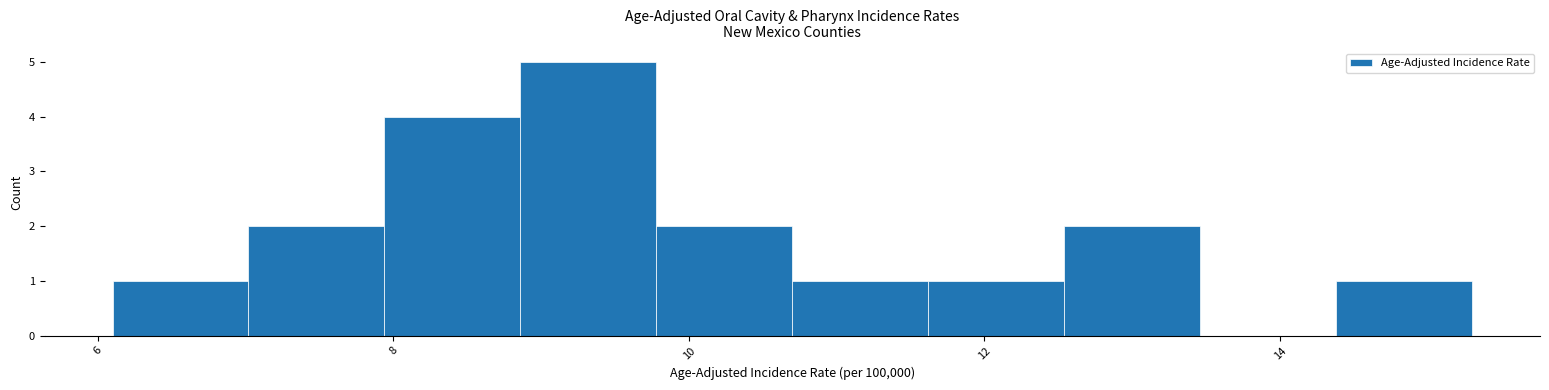

Over which range of the x-axis is the bar tallest?

8.86 to 9.78